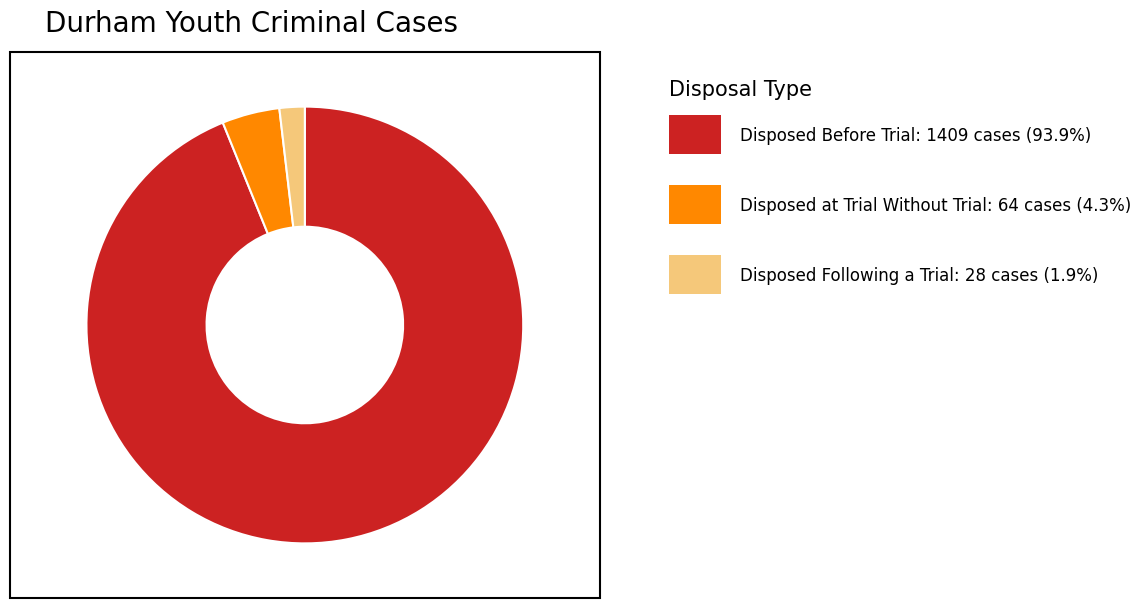

Is there a majority slice in this chart?

Yes